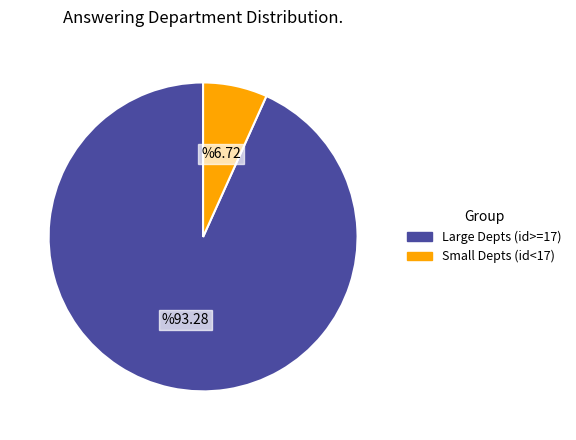

Count the number of slices in the pie.

2